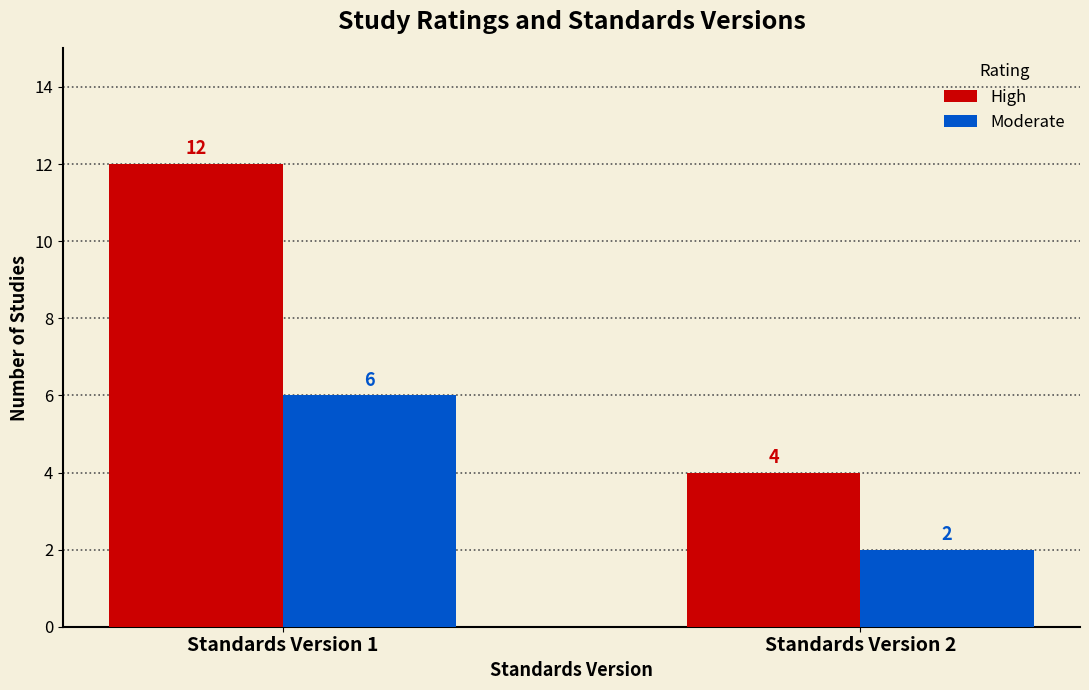

What is the difference between the highest and lowest values at Standards Version 1?

6